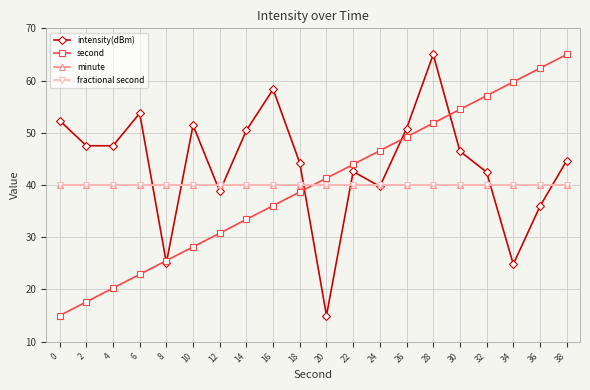

At which label is second closest to 40?

20